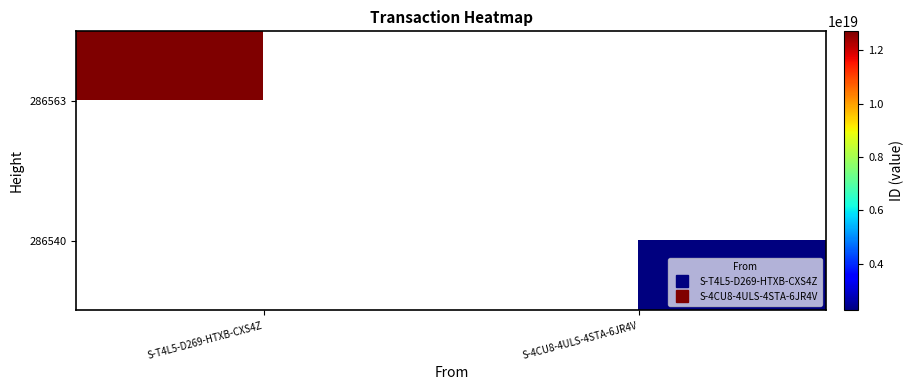

List the series in order of their overall mean, highest first.

286563, 286540